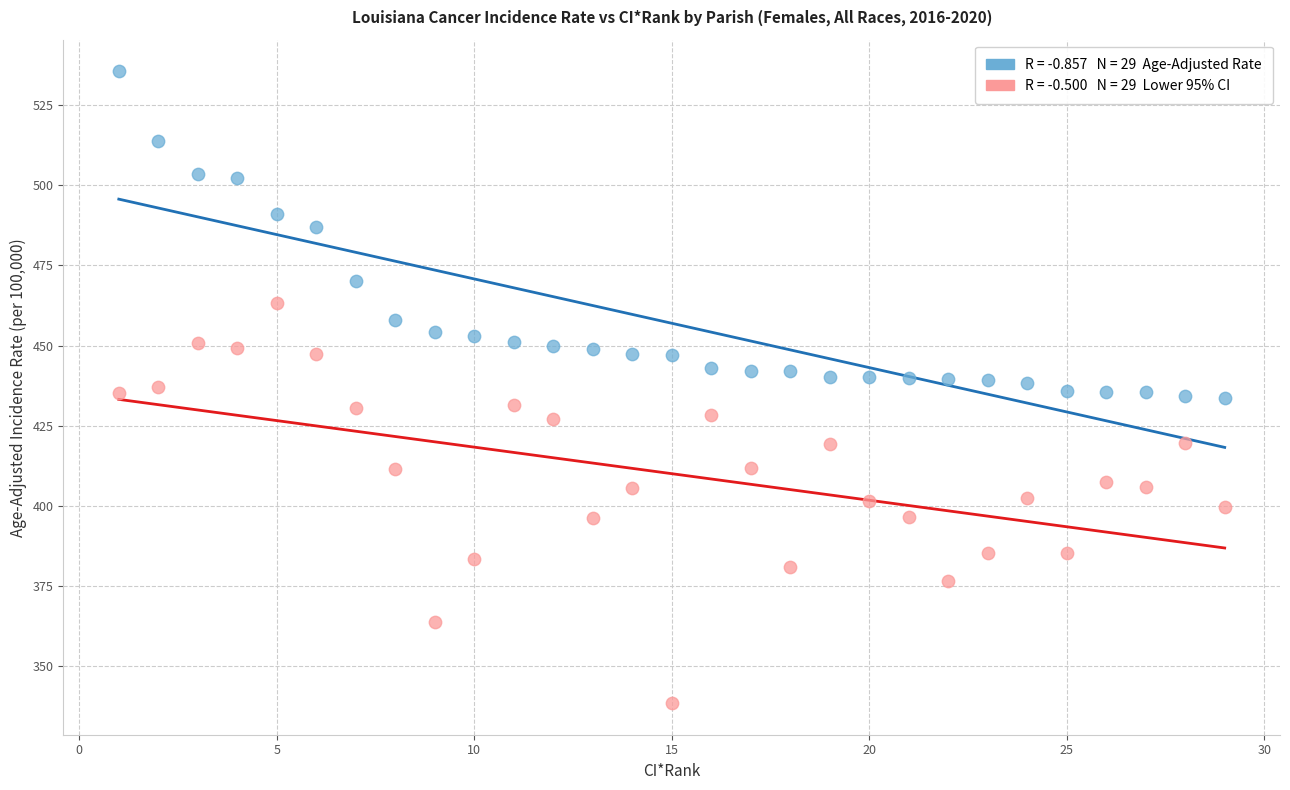

Across all data points, what is the range of Y values (max minus min)?

197.2